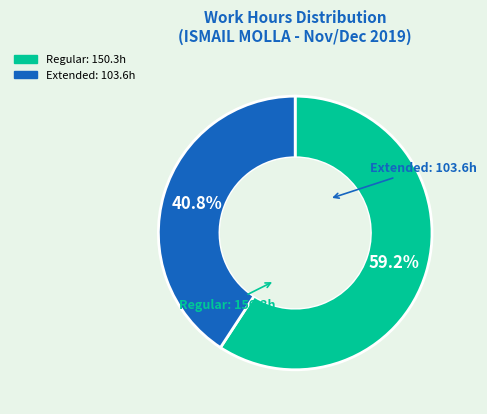

Is there any slice that represents more than half of the pie?

Yes